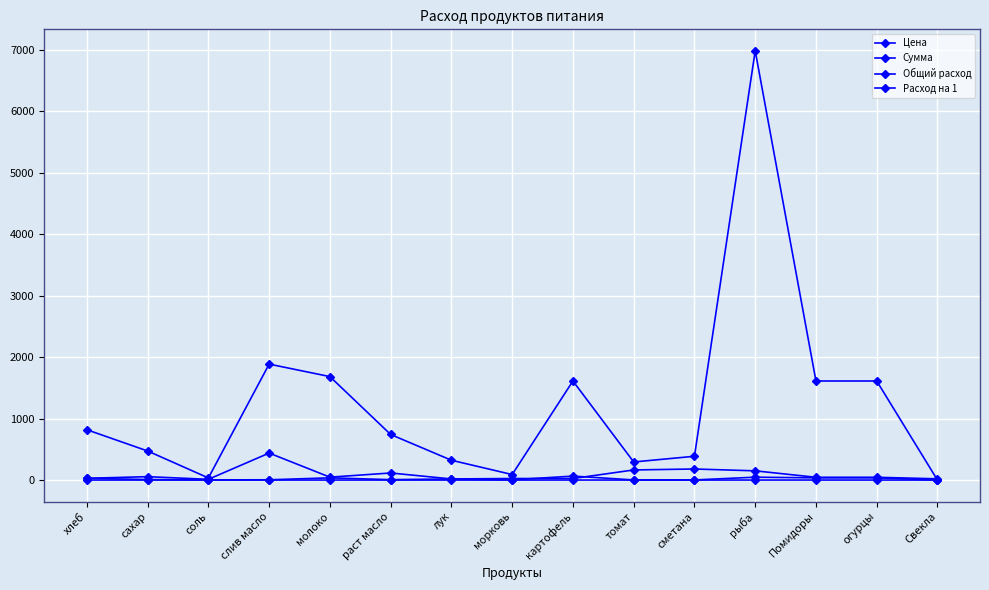

List the labels in order of Сумма value, largest first.

рыба, слив масло, молоко, картофель, Помидоры, огурцы, хлеб, раст масло, сахар, сметана, лук, томат, морковь, соль, Свекла